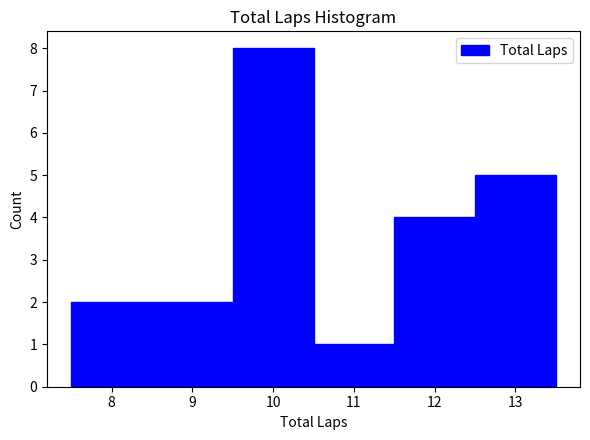

Reading left to right, transcribe this chart: for each bar, give the range it covers on the x-axis and its height. The values are not printed on the chart, so give them approximately, as read against the axis.

7.5 to 8.5: 2
8.5 to 9.5: 2
9.5 to 10.5: 8
10.5 to 11.5: 1
11.5 to 12.5: 4
12.5 to 13.5: 5